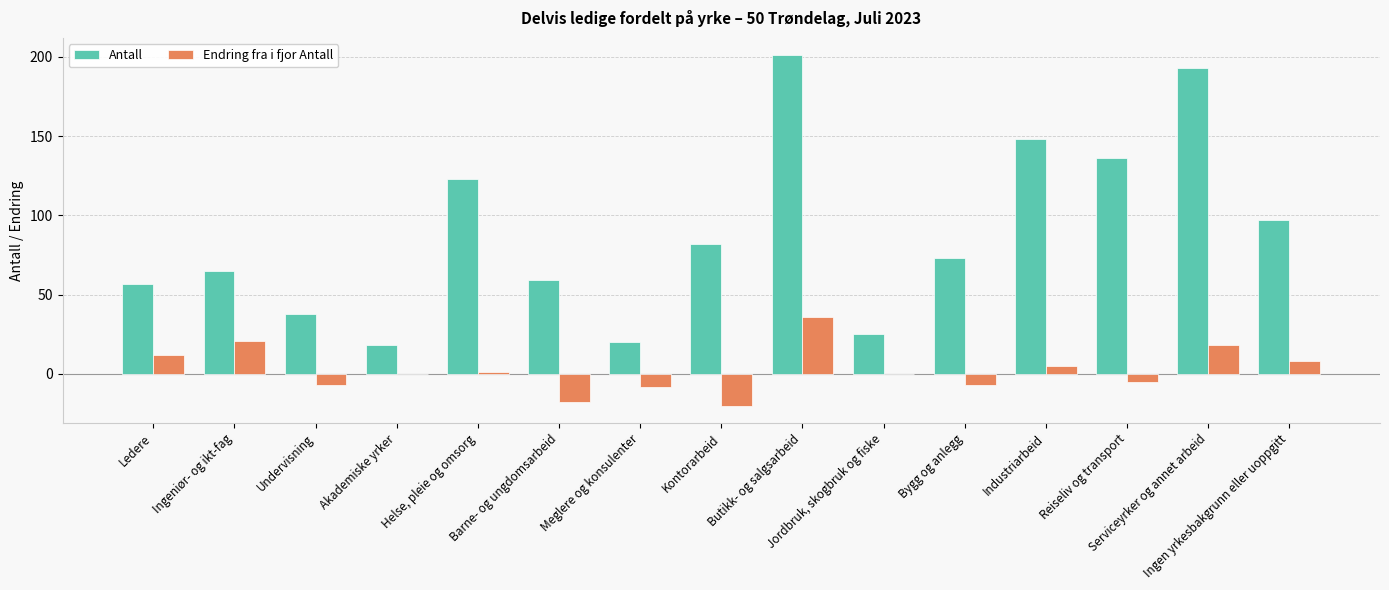

What is the highest value of the Antall series?

201